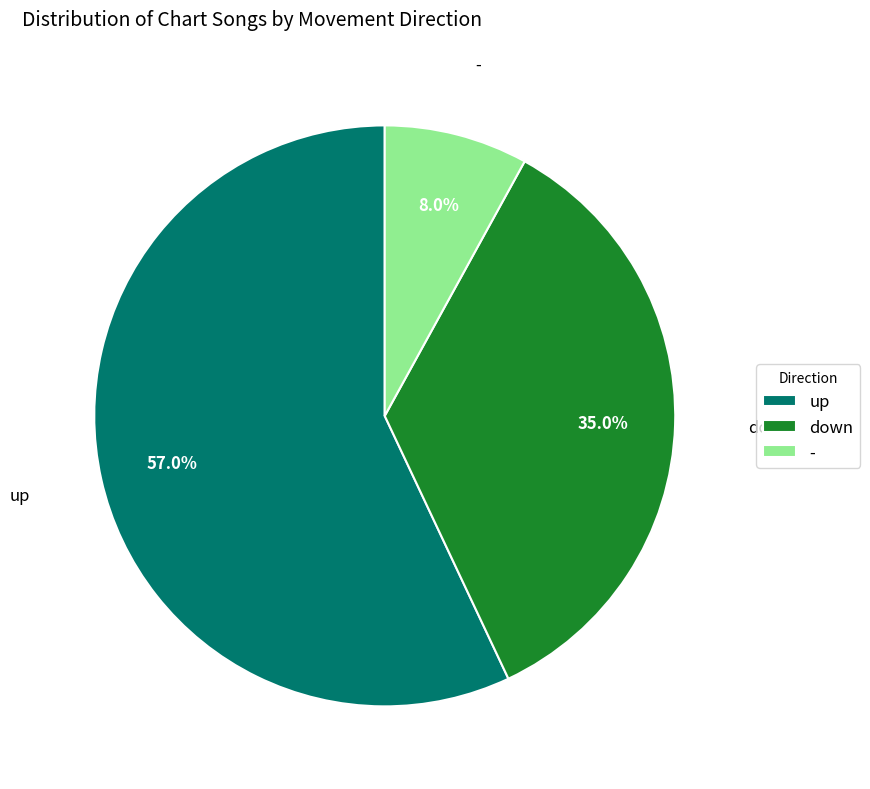

What is the majority slice?

up